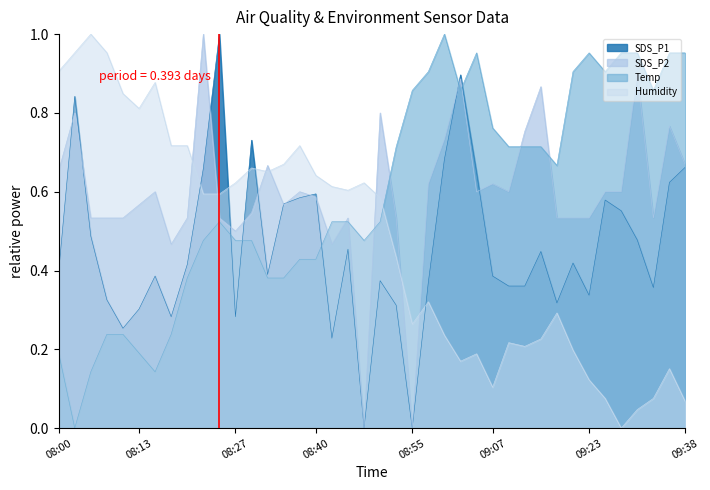

What is the average value of the SDS_P1 series?

0.5